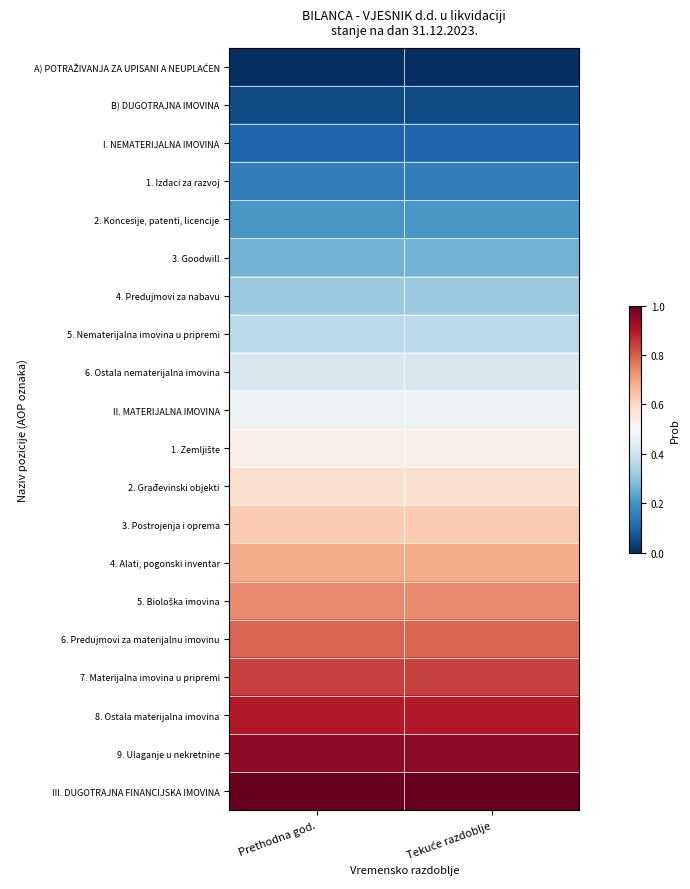

At which category is the sum across all series the highest?

Prethodna god.